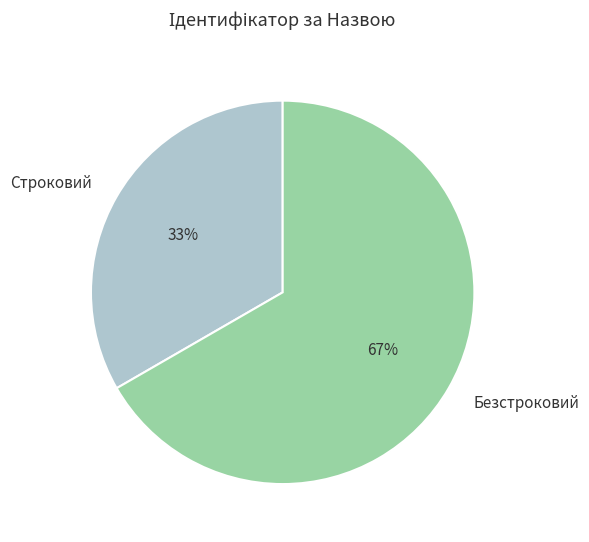

Which category accounts for the majority?

Безстроковий